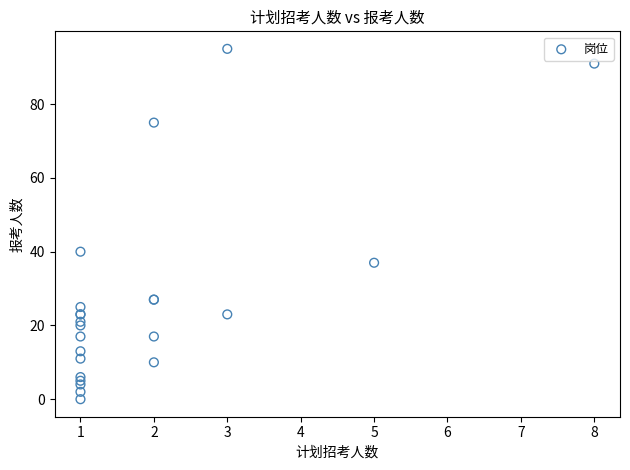

What Y value in the scatter plot is closest to 47?

40